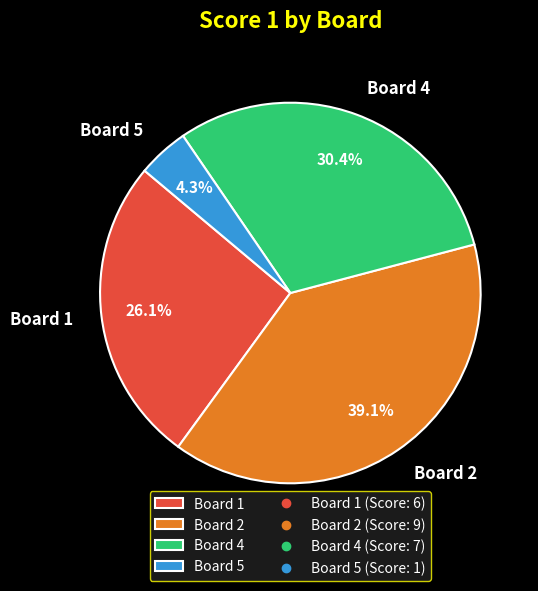

Is it true that Board 5 is 4% of the pie?

True